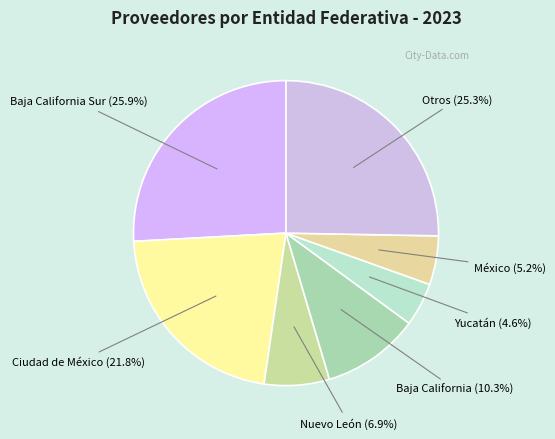

Count the number of slices in the pie.

7